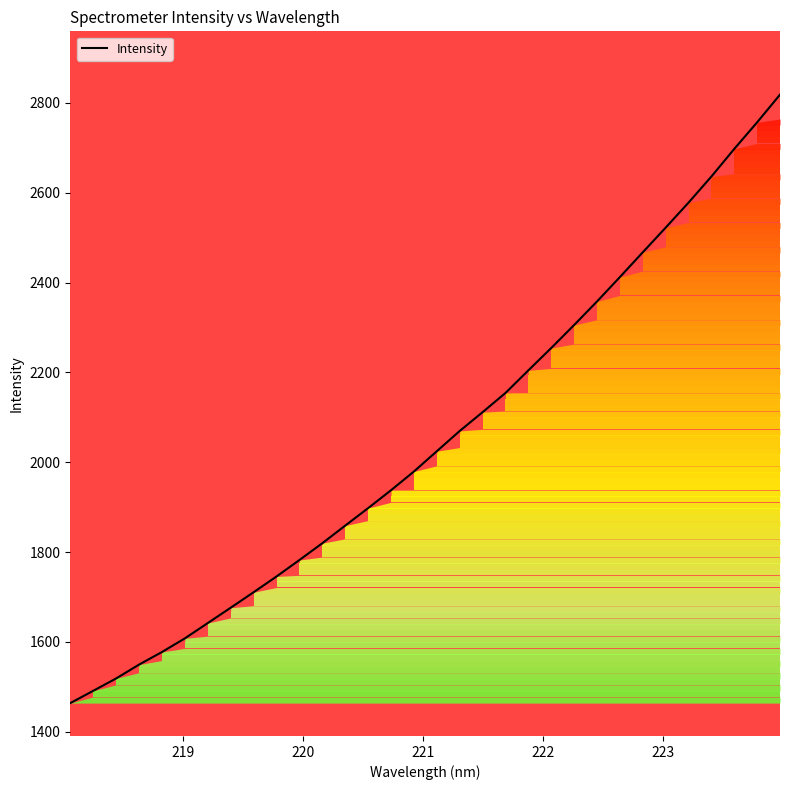

What is the maximum value shown in the chart?

2818.4